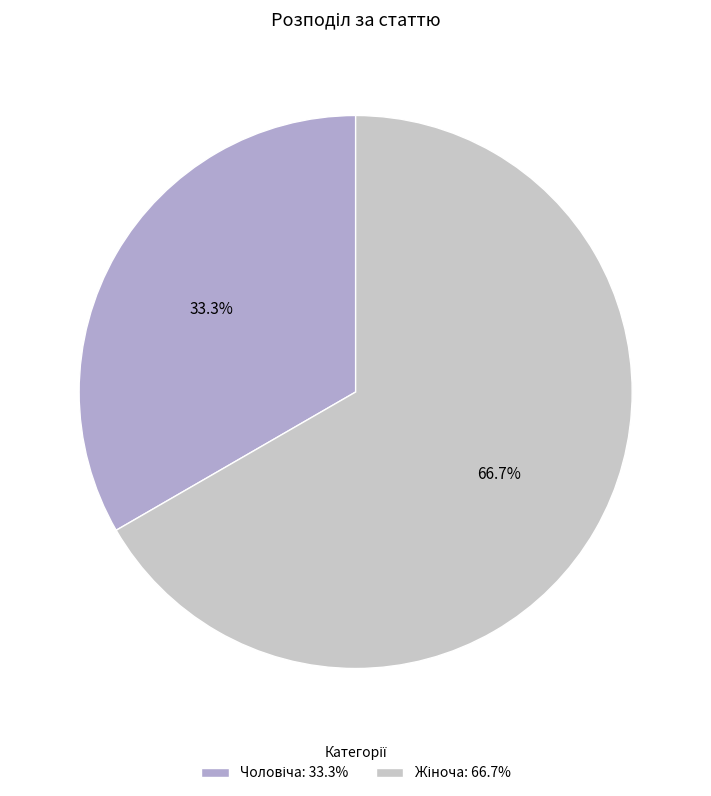

Is there any slice that represents more than half of the pie?

Yes